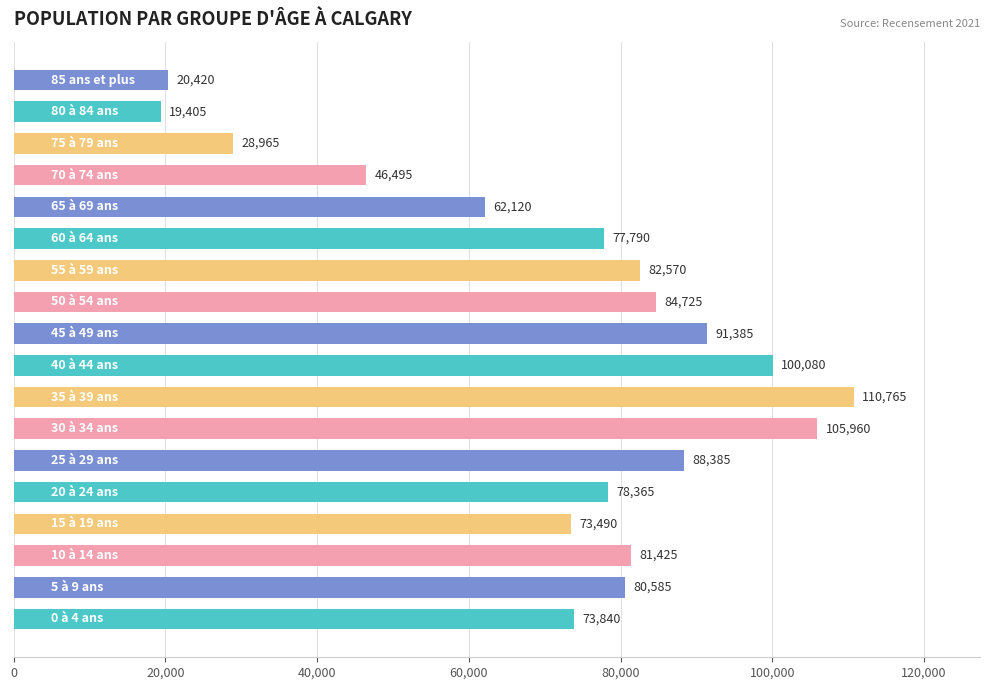

What is the difference between the maximum and minimum values?

91360